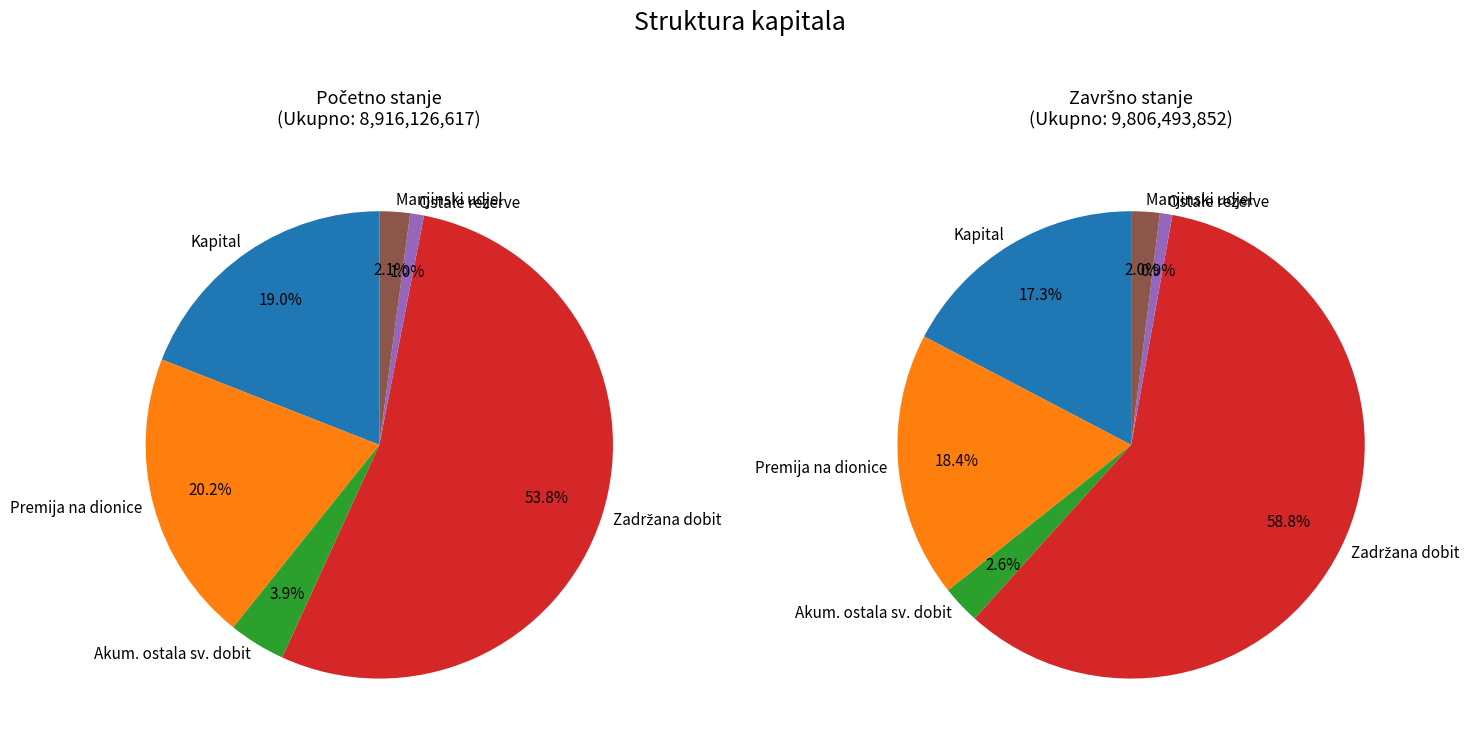

To the nearest percent, what is the difference between the Manjinski udjel and Akumulirana ostala sveobuhvatna dobit slice percentages?

1%